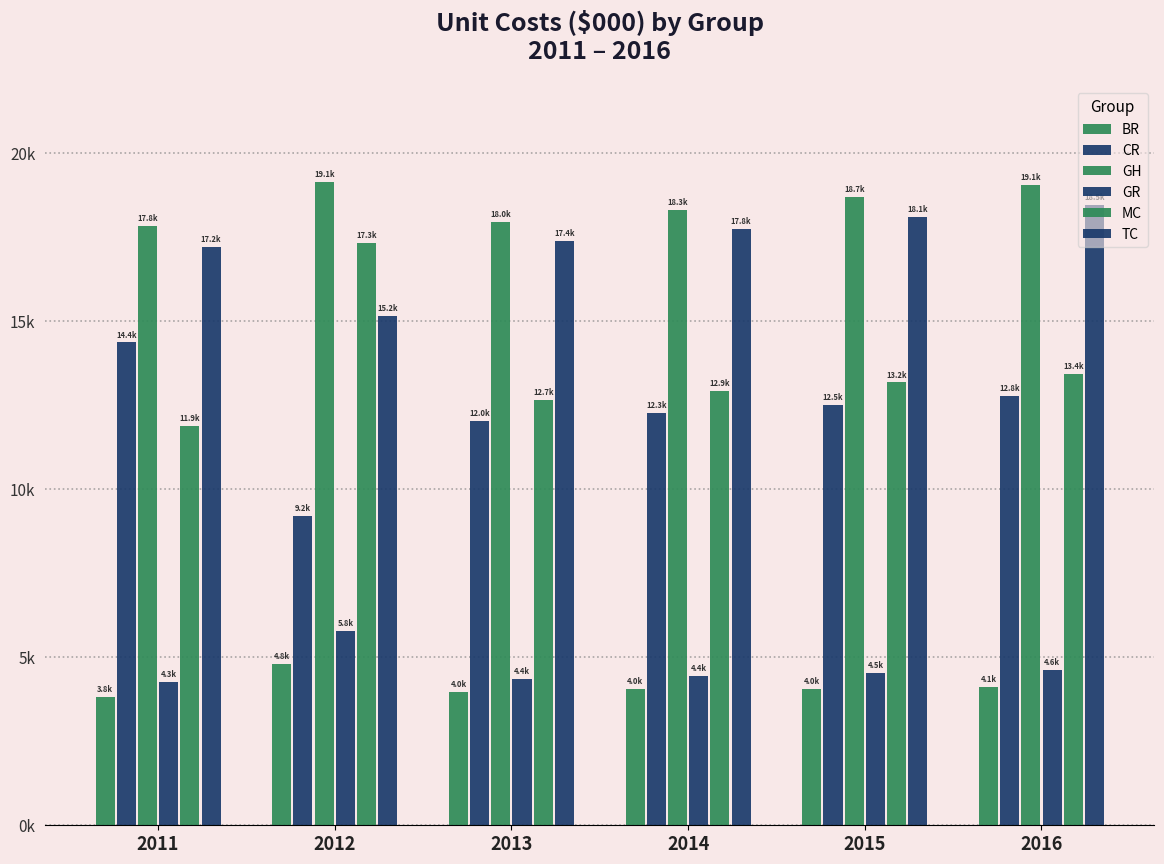

Is it true that GH equals 8060.0 at 2015?

False